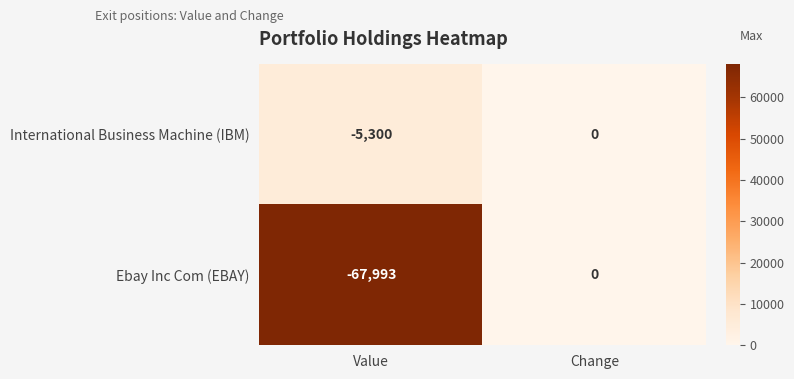

What is the difference between the maximum and minimum values in the Ebay Inc Com (EBAY) series?

67993